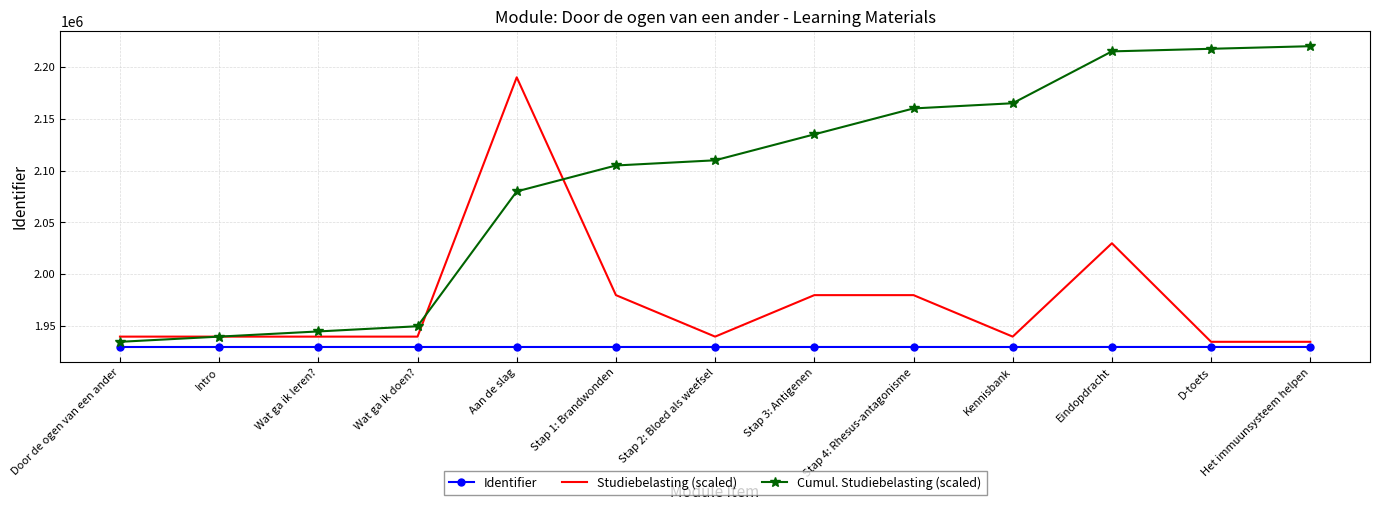

What is the spread (max minus min) of values at Stap 4: Rhesus-antagonisme?

229978